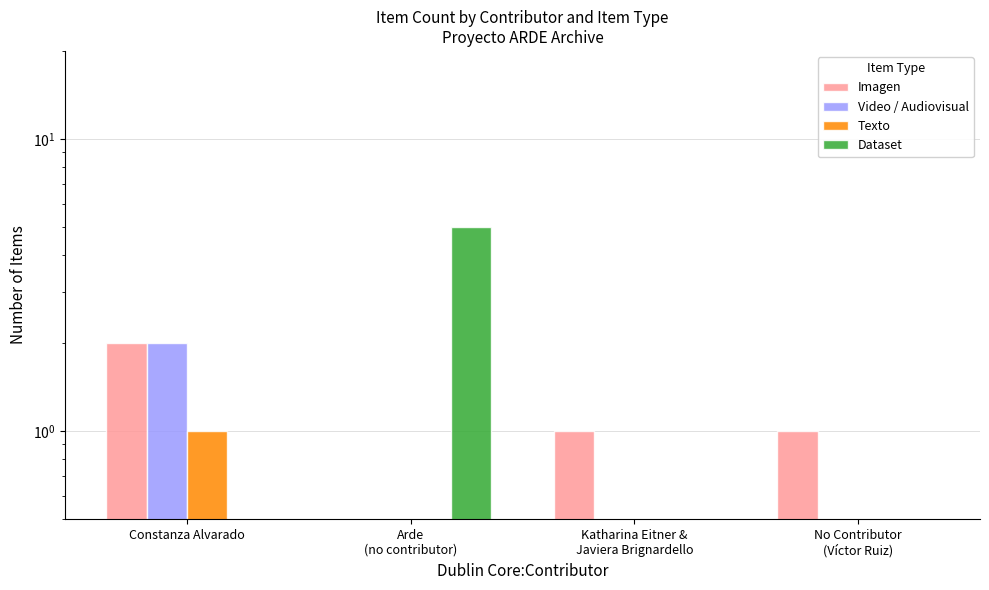

What position from the left is Katharina Eitner &
Javiera Brignardello?

3